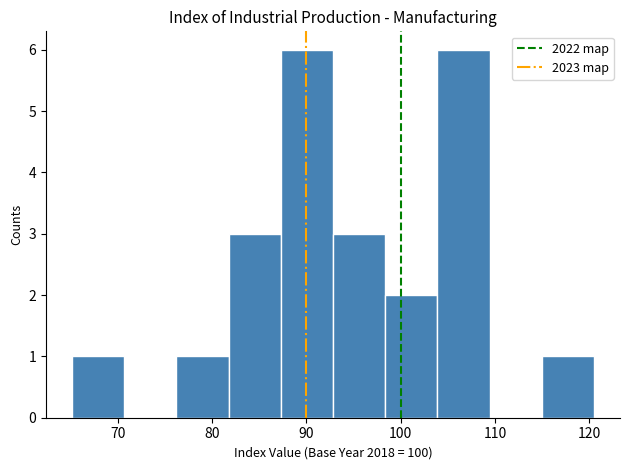

Reading left to right, transcribe this chart: for each bar, give the range it covers on the x-axis and its height. Neither the bar edges nor the heights are printed on the chart, so give them approximately, as read against the axes.

65 to 71: 1
71 to 76: 0
76 to 82: 1
82 to 87: 3
87 to 93: 6
93 to 98: 3
98 to 104: 2
104 to 109: 6
109 to 115: 0
115 to 120: 1